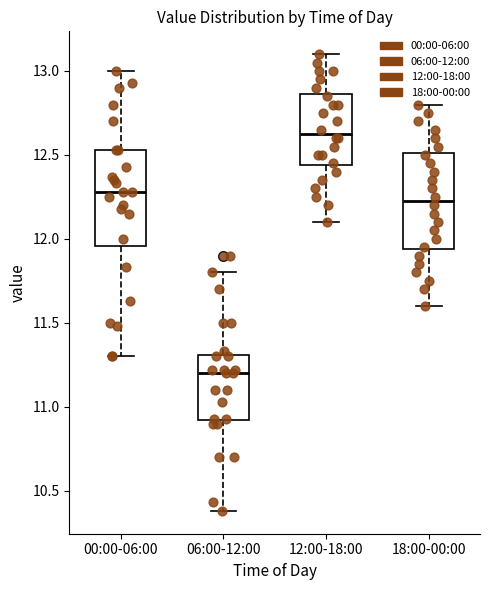

Reading left to right, transcribe this box plot: for each box, give where its median line is, the range the box spans, and where its two whiskers end, as read against the y-axis. The values are not printed on the chart, so give them approximately, as read against the axis.

00:00-06:00: median 12.30, box 11.95 to 12.55, whiskers 11.30 to 13.00
06:00-12:00: median 11.20, box 10.90 to 11.30, whiskers 10.40 to 11.80
12:00-18:00: median 12.65, box 12.45 to 12.85, whiskers 12.10 to 13.10
18:00-00:00: median 12.25, box 11.95 to 12.50, whiskers 11.60 to 12.80